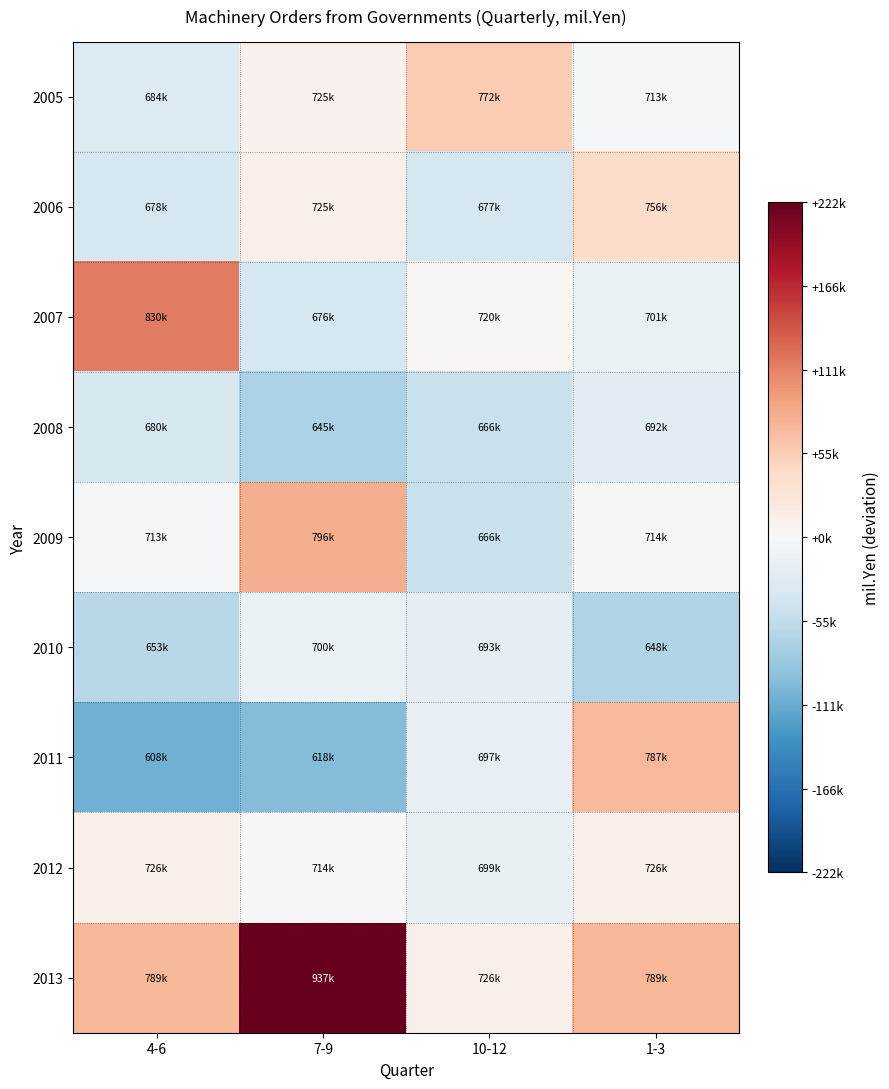

Which has a higher value, 7-9 or 1-3?

7-9